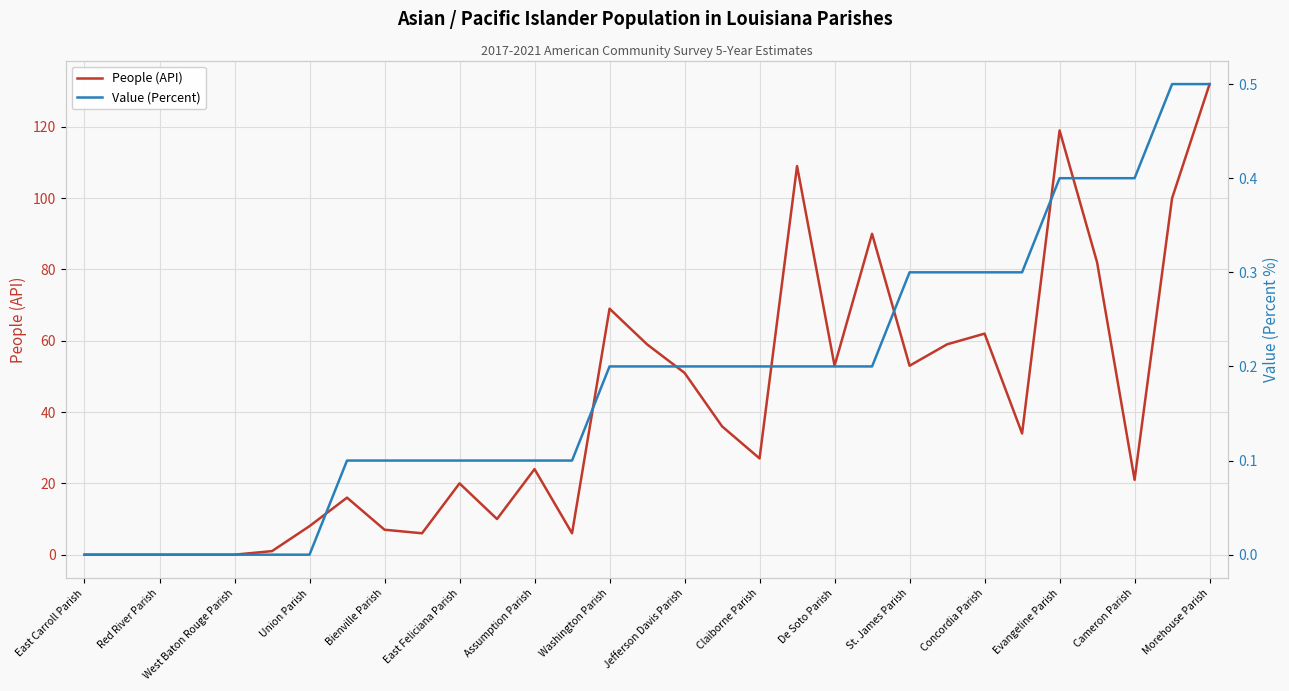

At which label does People (API) reach its peak?

Morehouse Parish